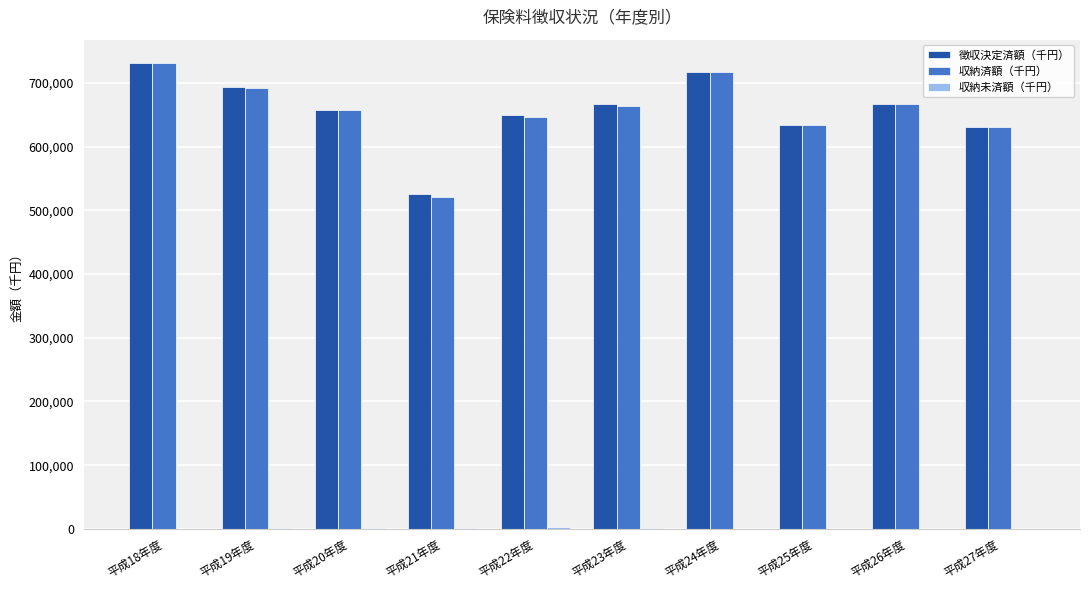

Is it true that 収納済額（千円） equals 328596 at 平成19年度?

False